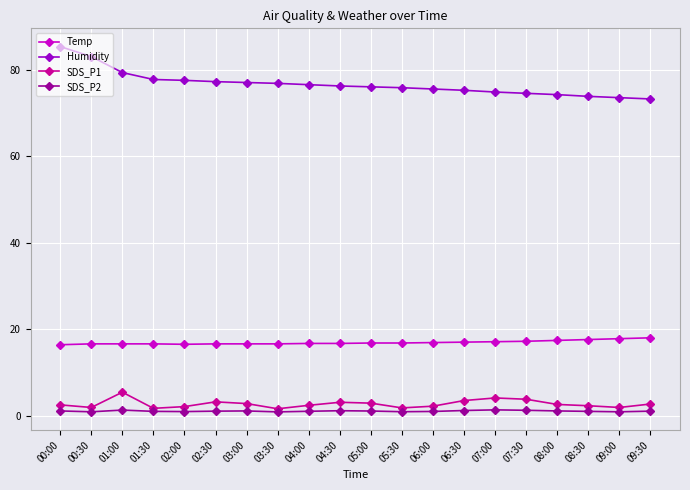

The value of SDS_P1 at 05:00 is 2.9. True or false?

True